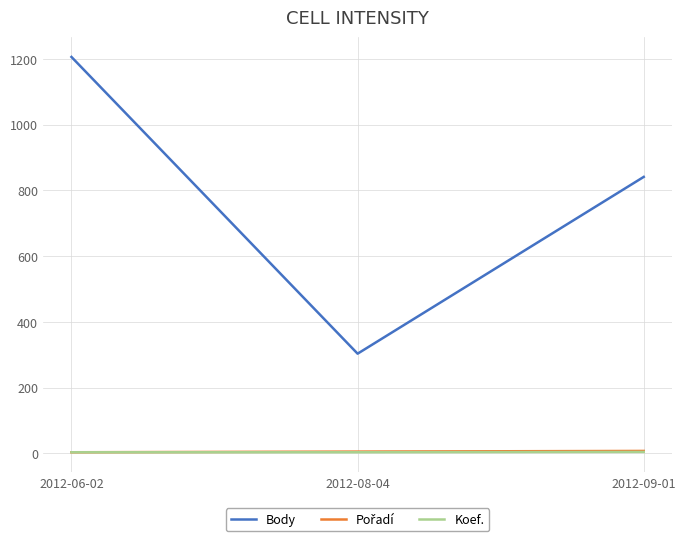

Rank the categories by Body value from lowest to highest.

2012-08-04, 2012-09-01, 2012-06-02